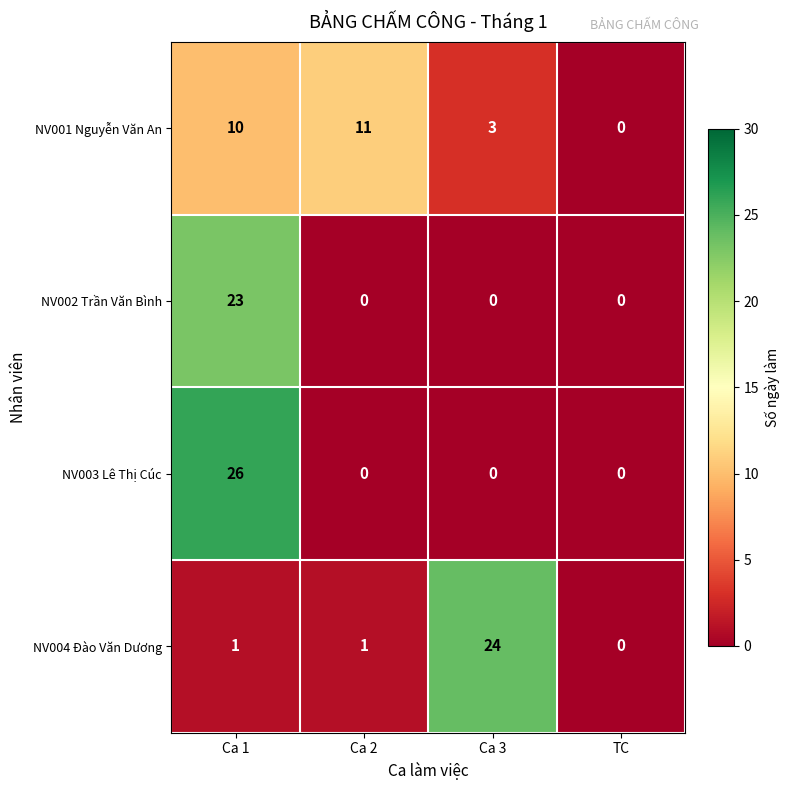

The NV001 Nguyễn Văn An series shows 3 at Ca 1. True or false?

False